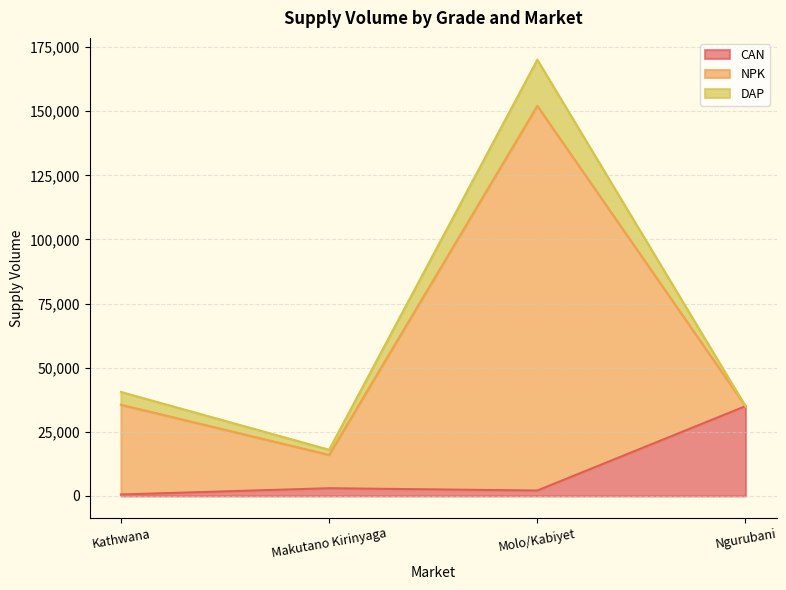

What is the label of the 1st point from the right?

Ngurubani